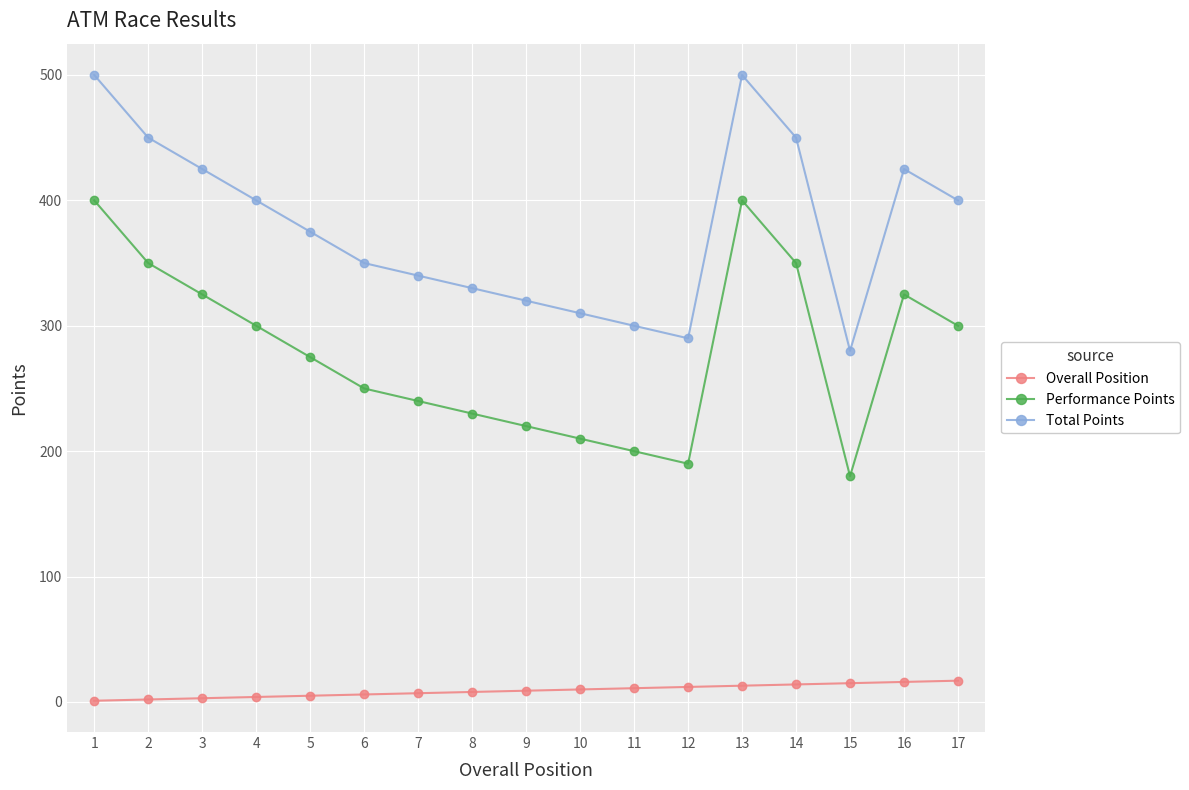

True or false: Overall Position and Total Points intersect in this chart.

False